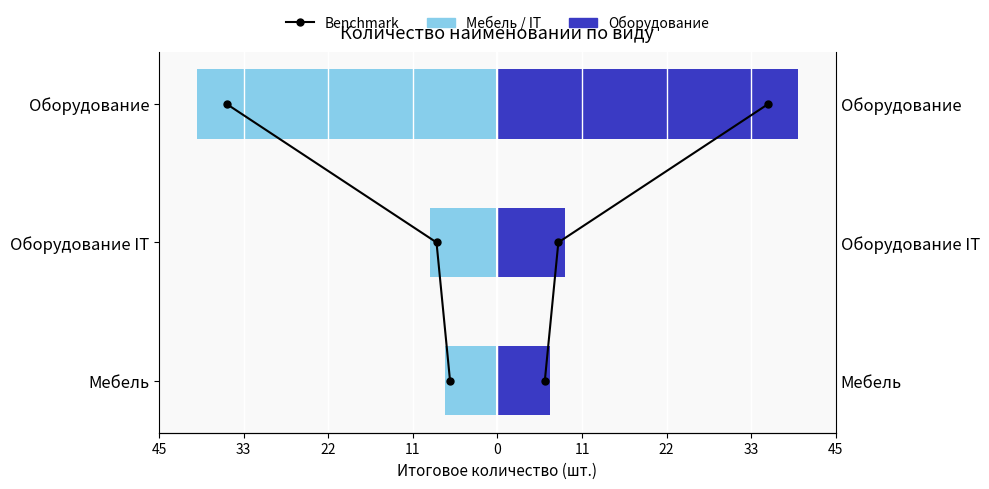

At how many categories does at least one series exceed 5?

3